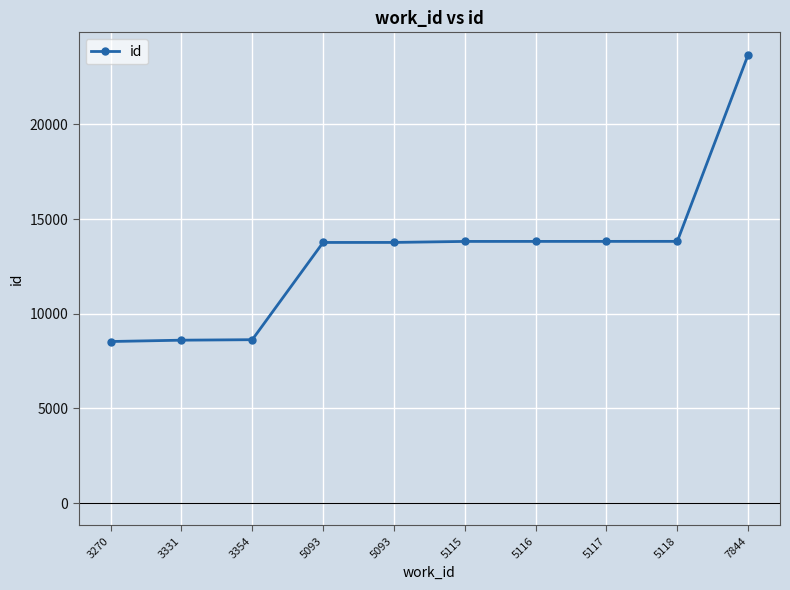

Rank the categories by value from highest to lowest.

7844, 5118, 5117, 5116, 5115, 5093, 5093, 3354, 3331, 3270